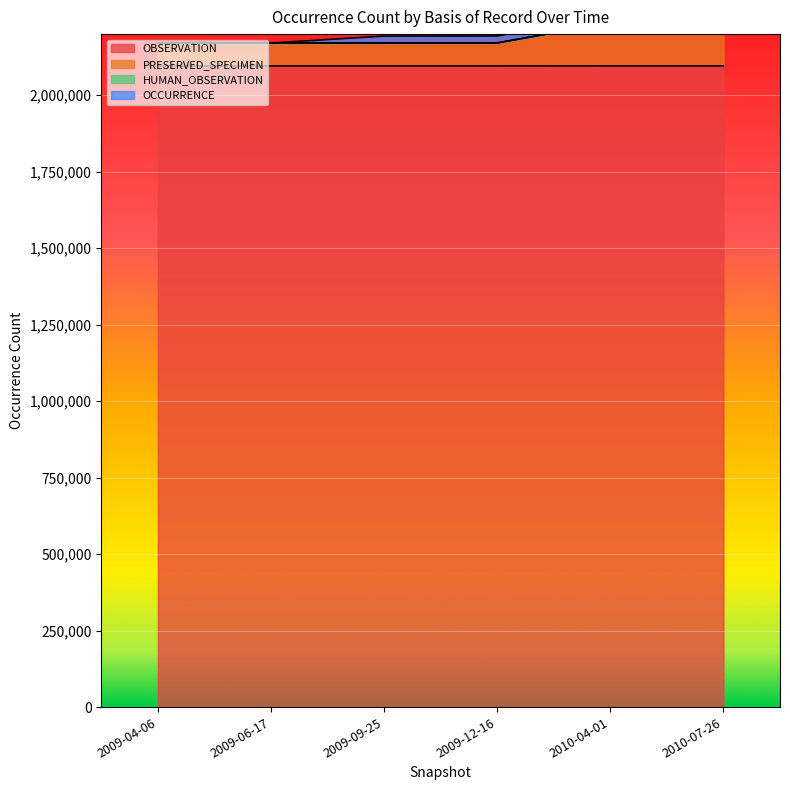

What is the maximum value shown in the chart?

2237416